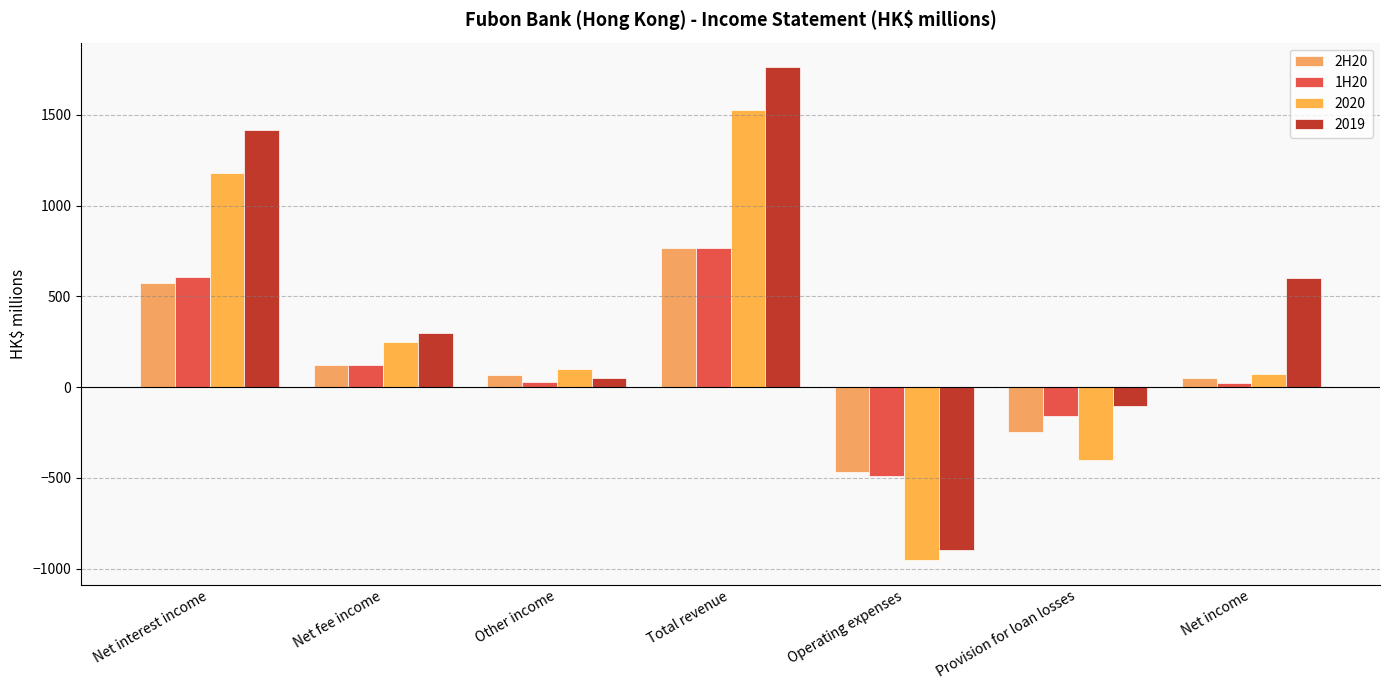

Does the chart contain any negative values?

Yes